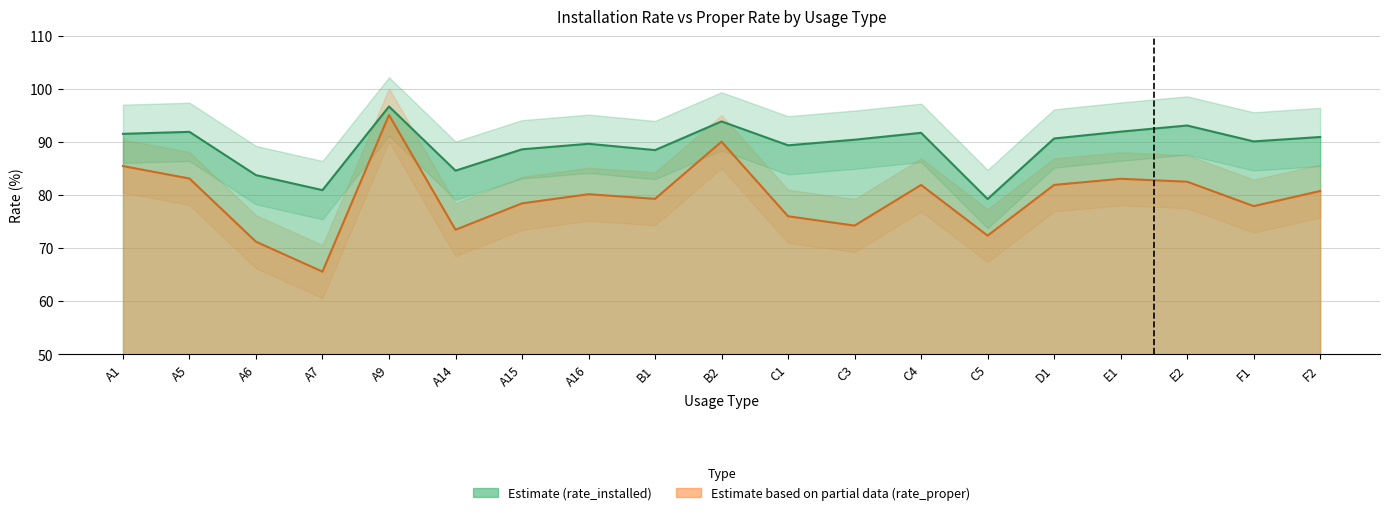

Rank the series by their average value, from lowest to highest.

rate_proper, rate_installed